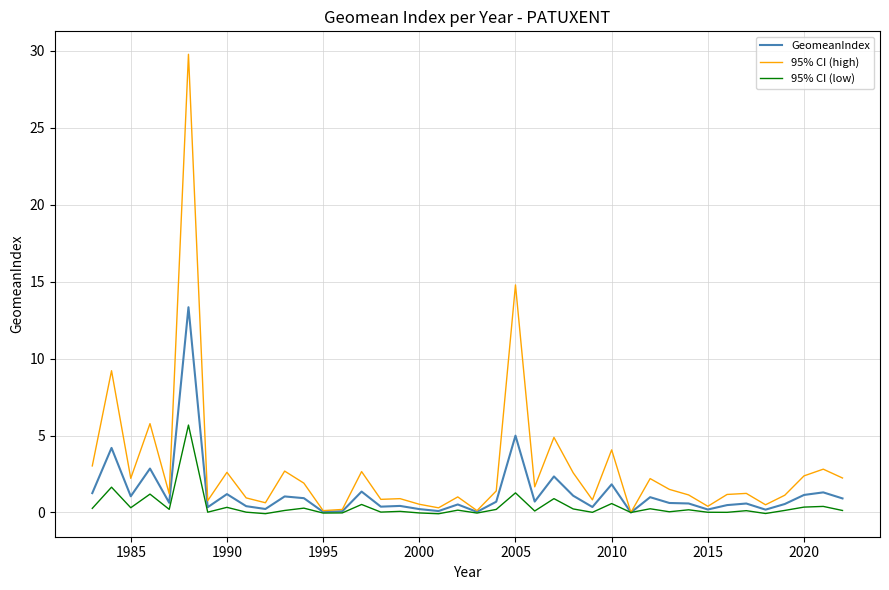

What is the maximum value shown in the chart?

29.8